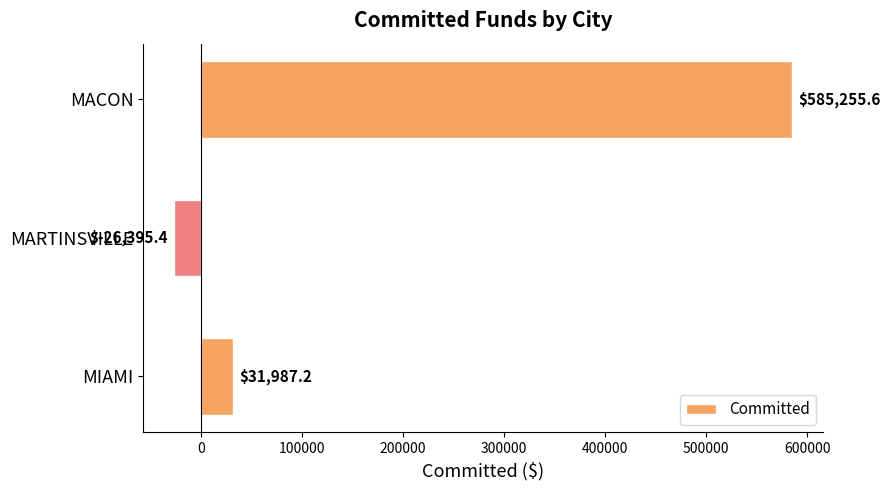

Where is the data nearest to the value 279430?

MIAMI